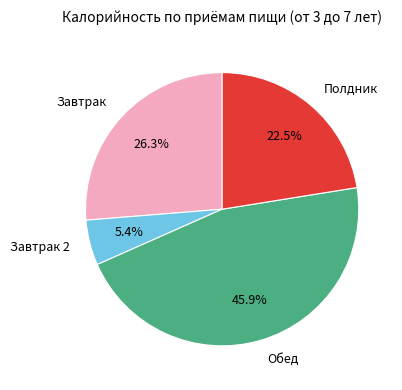

Count the number of slices in the pie.

4